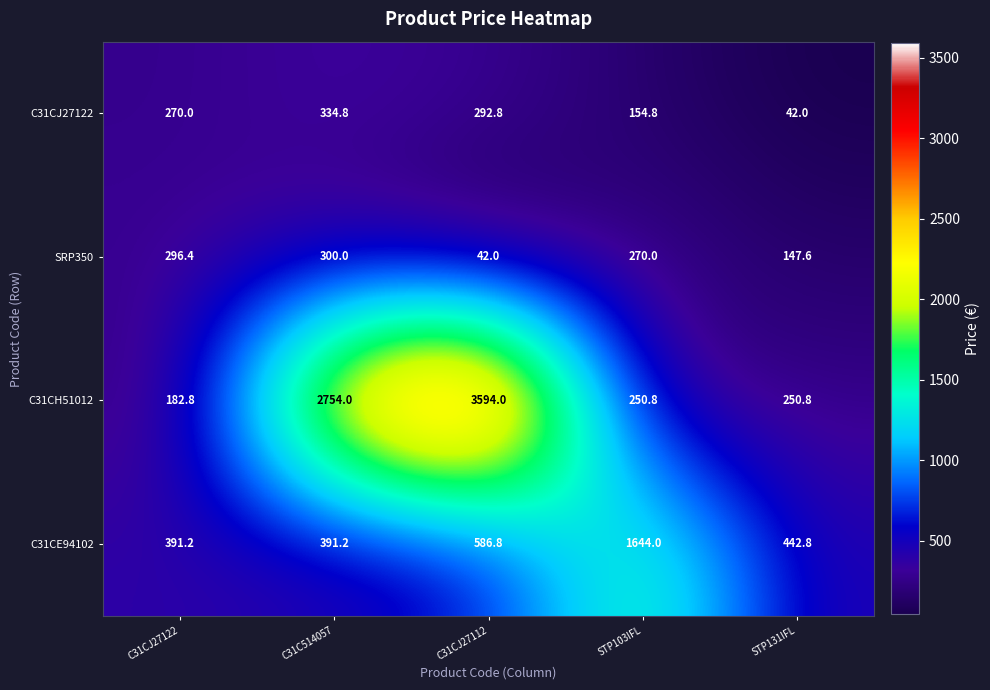

What is the maximum value shown in the chart?

3594.0